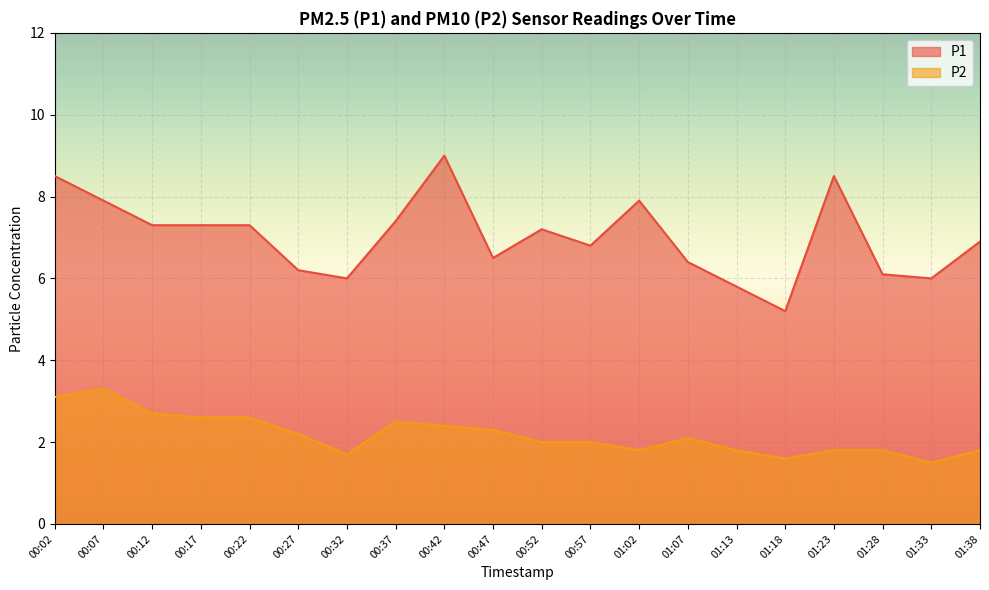

At which label is P2 closest to 2?

00:52